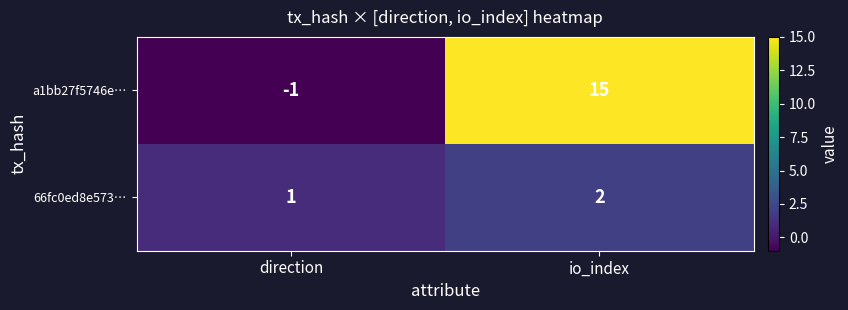

Reading left to right, what are all the values shown in this chart?

a1bb27f5746e…: direction=-1	io_index=15
66fc0ed8e573…: direction=1	io_index=2